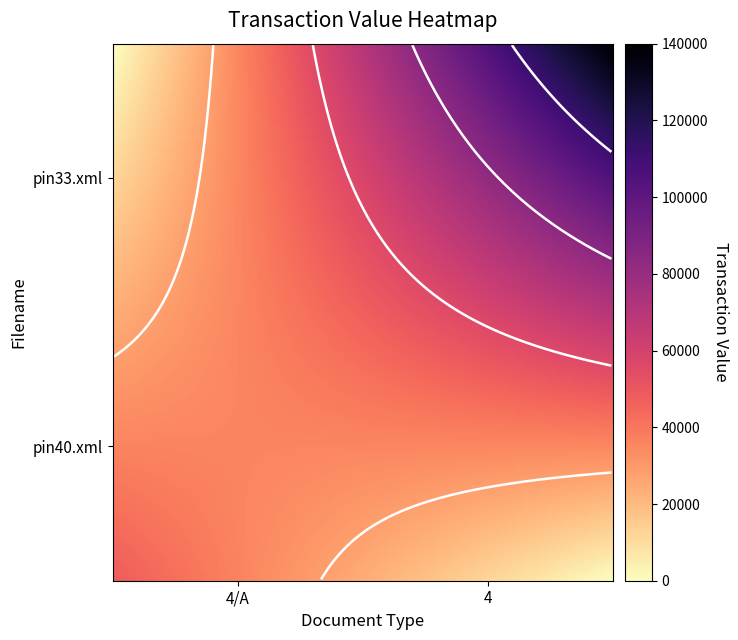

Which category has the highest value across all series?

4